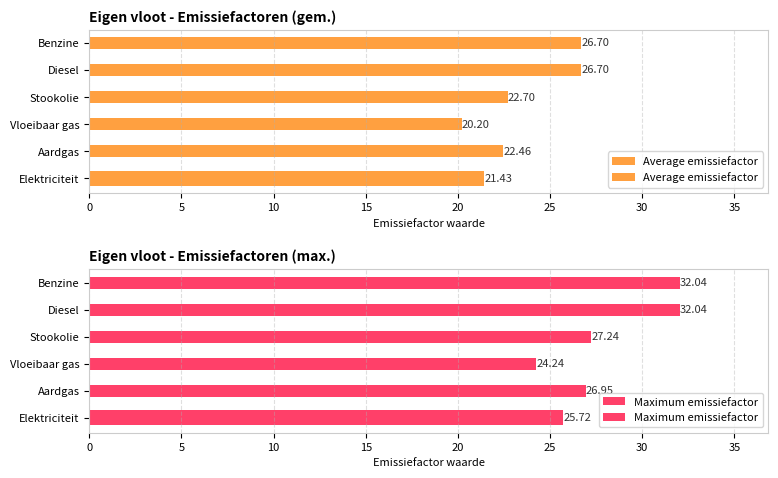

What is the average value of the Average emissiefactor series?

23.4